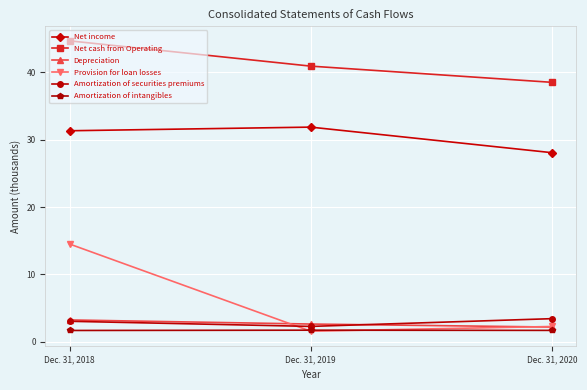

What value does the Depreciation series have at Dec. 31, 2018?

3.2